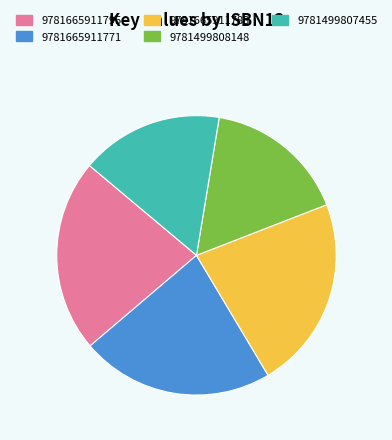

Do 9781665911795 and 9781499807455 together represent more than half of the pie?

No